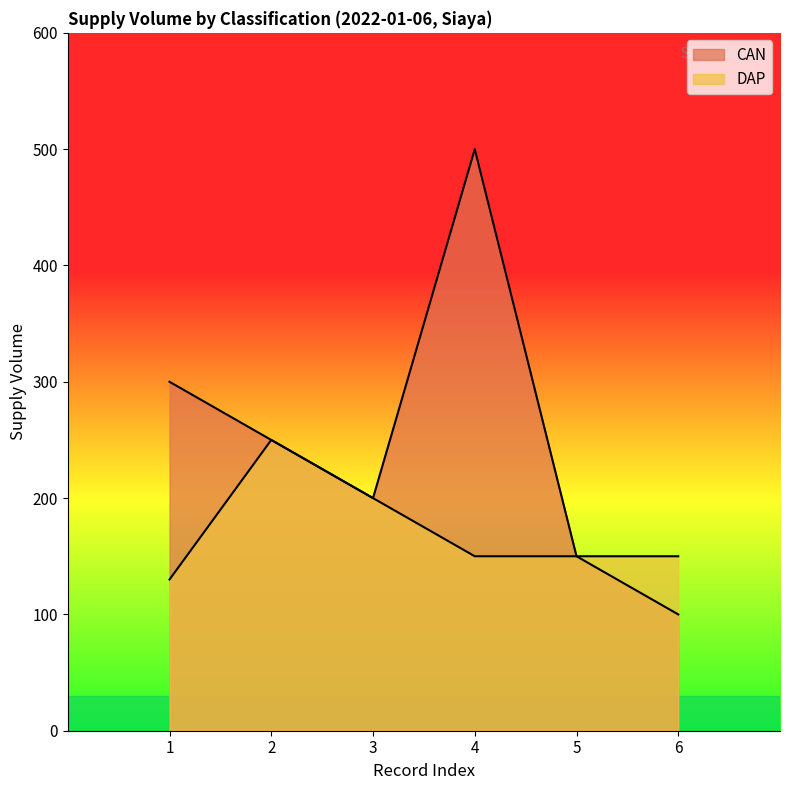

List the labels in order of value, largest first.

4, 1, 2, 3, 5, 6